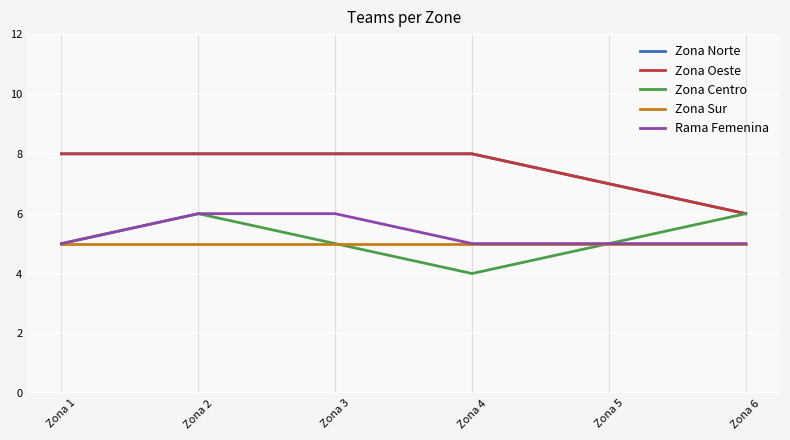

Does the chart display data point markers on the line(s)?

No